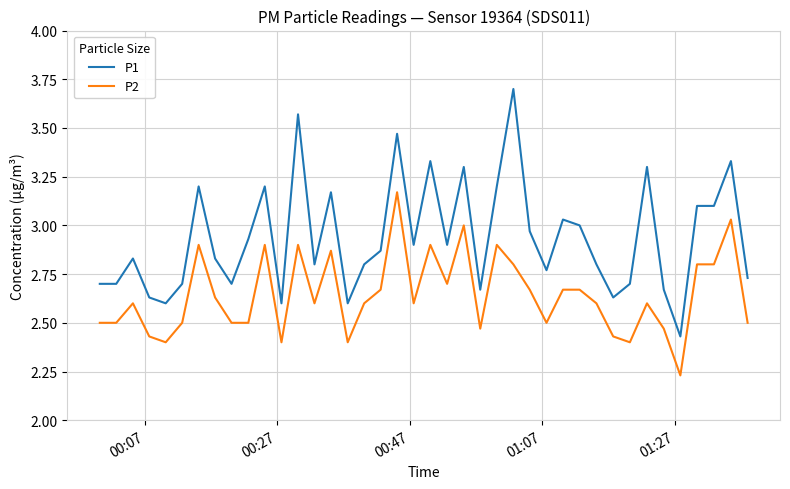

Which series has the largest range (max minus min)?

P1